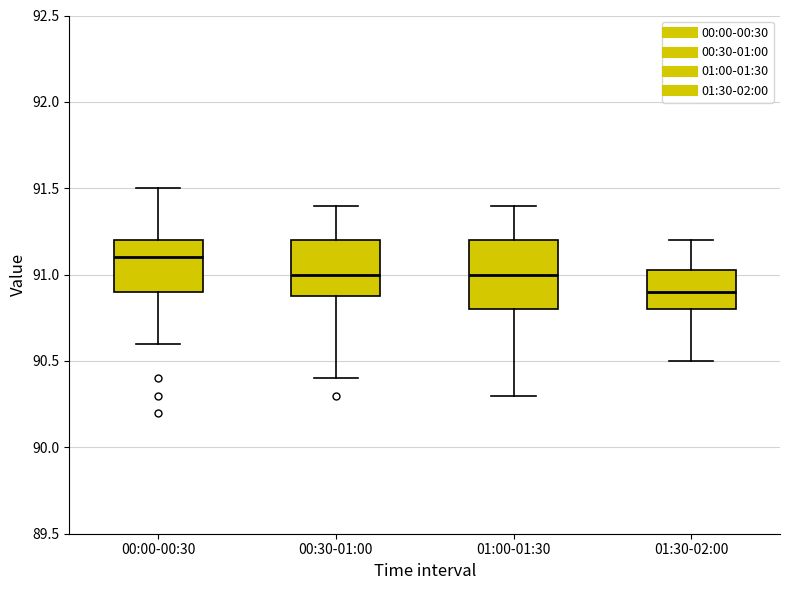

Which box's median line is the highest?

00:00-00:30